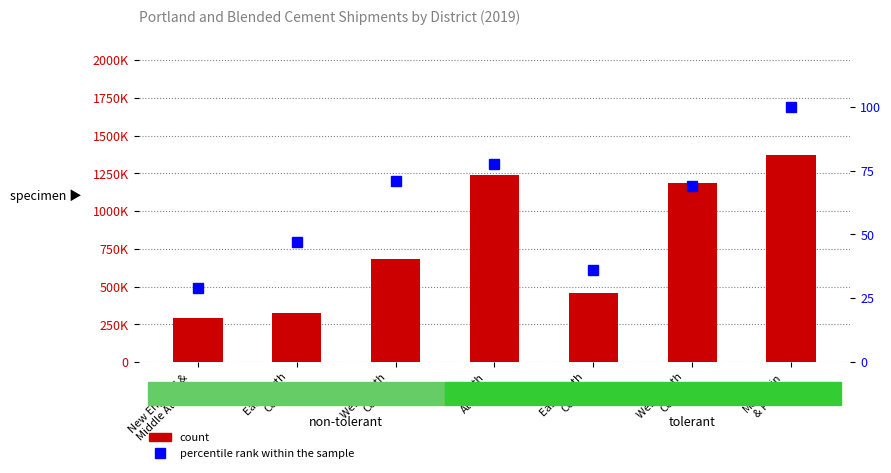

Is the value of count at Mountain
& Pacific greater than the value of percentile rank within the sample at West South
Central?

Yes